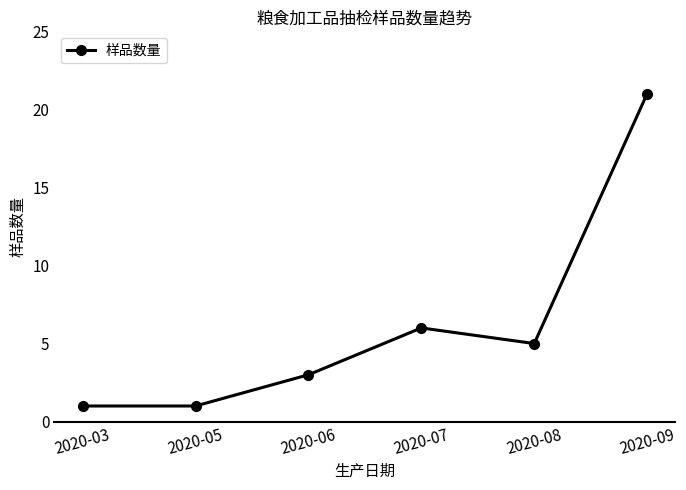

Which has a higher value, 2020-07 or 2020-03?

2020-07